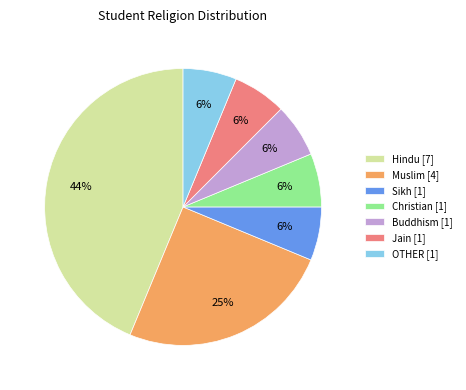

Does Muslim account for over 50% of the chart?

No